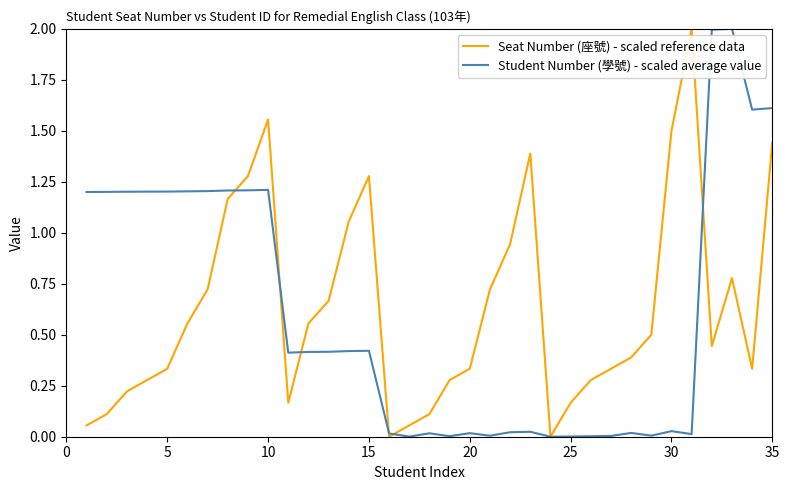

Does the chart display data point markers on the line(s)?

No